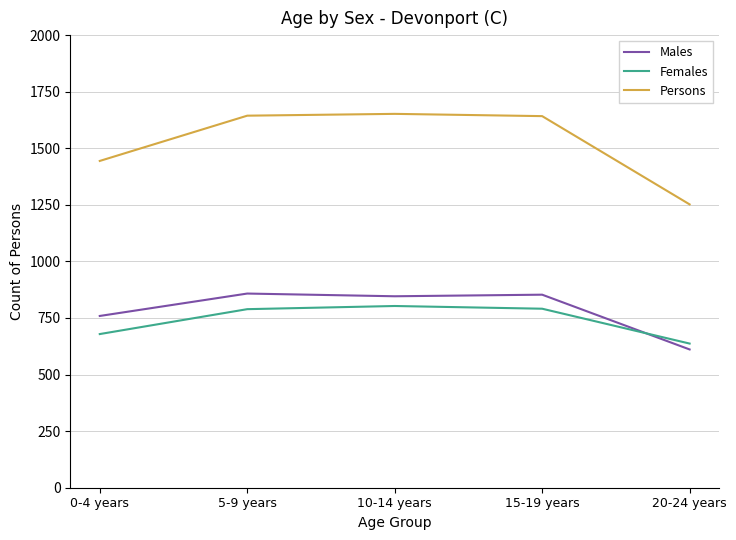

Rank the series by their maximum value, from lowest to highest.

Females, Males, Persons